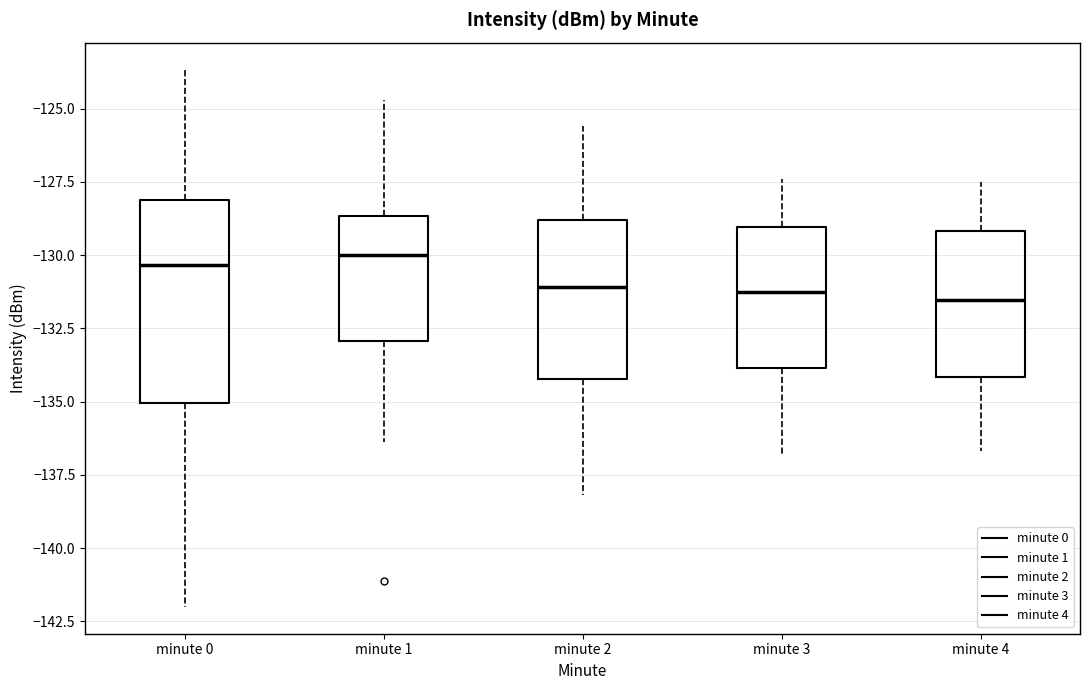

Reading left to right, read every box against the y-axis: the position of its median line, the range the box covers, and the ends of its whiskers. The values are not printed on the chart, so give them approximately, as read against the axis.

minute 0: median -130.5, box -135.0 to -128.0, whiskers -142.0 to -123.5
minute 1: median -130.0, box -133.0 to -128.5, whiskers -136.5 to -124.5
minute 2: median -131.0, box -134.0 to -129.0, whiskers -138.0 to -125.5
minute 3: median -131.0, box -134.0 to -129.0, whiskers -137.0 to -127.5
minute 4: median -131.5, box -134.0 to -129.0, whiskers -136.5 to -127.5